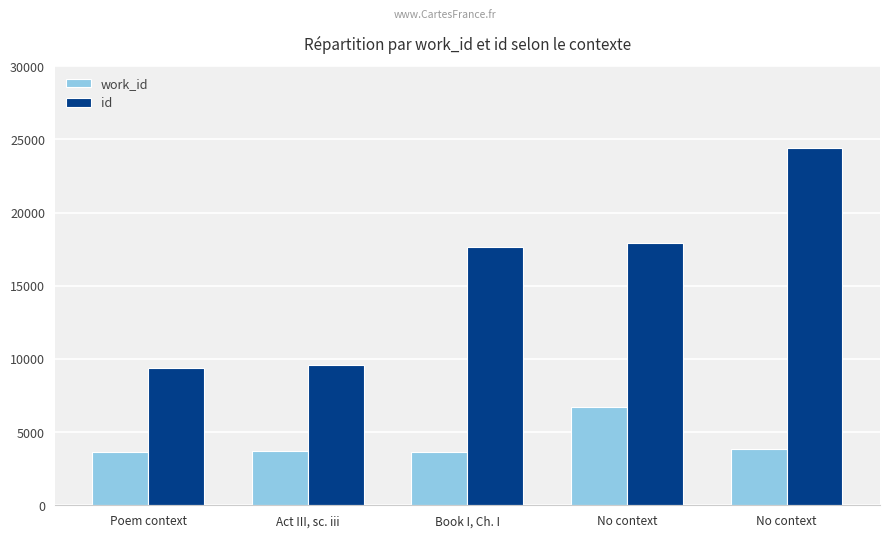

The work_id series shows 4947 at Poem context. True or false?

False